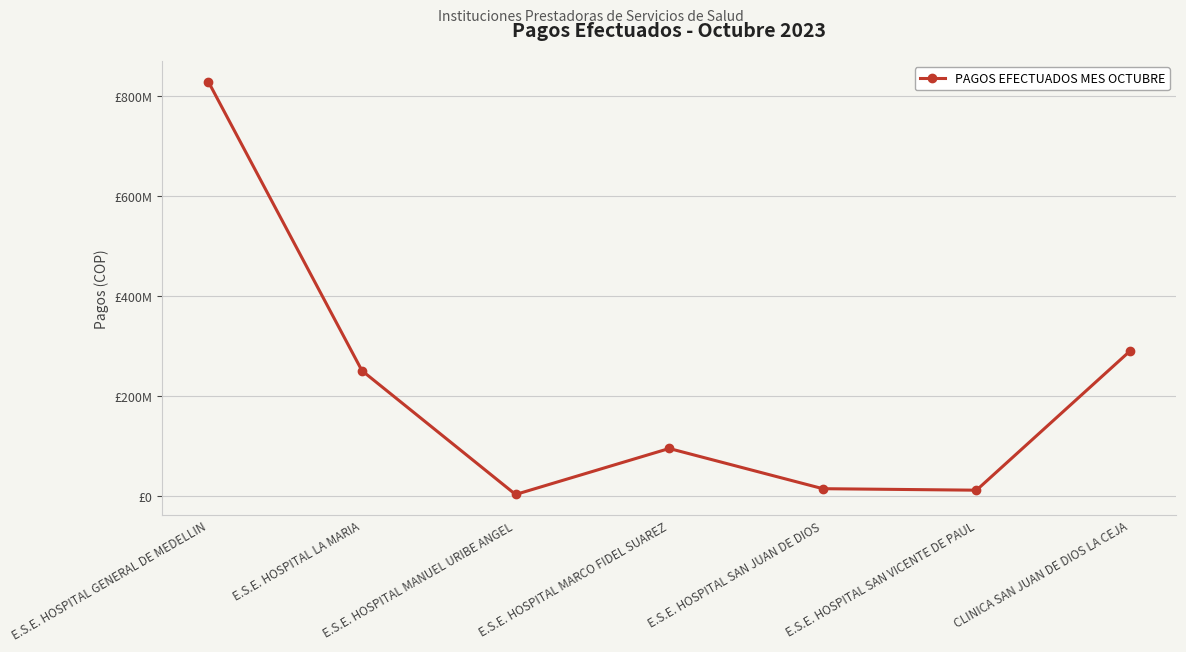

What position from the right is E.S.E. HOSPITAL MARCO FIDEL SUAREZ?

4